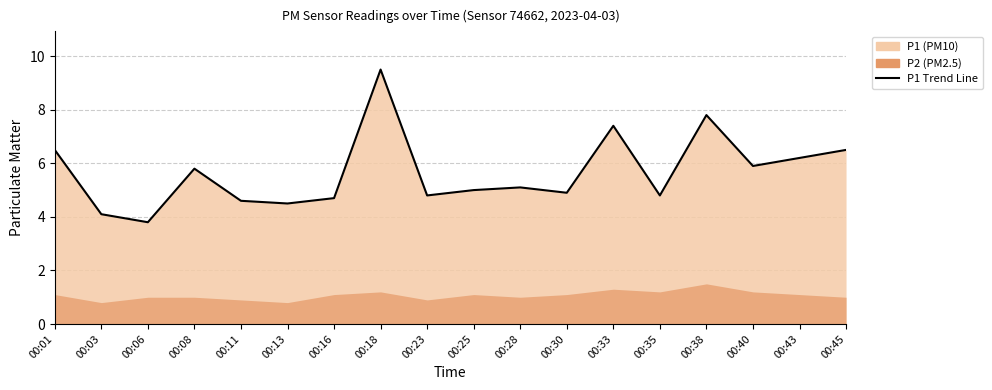

Between 00:03 and 00:38, which is larger?

00:38